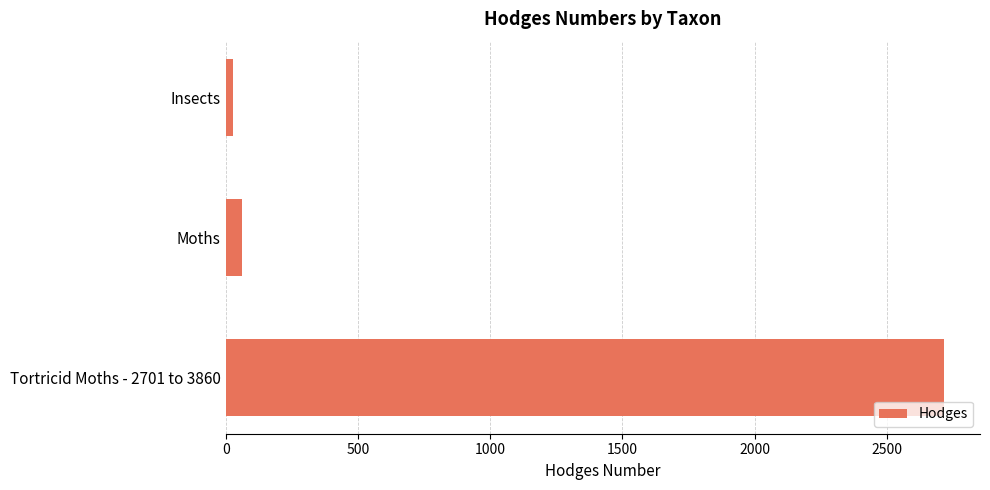

What is the change in value from Moths to Tortricid Moths - 2701 to 3860?

+2654.0